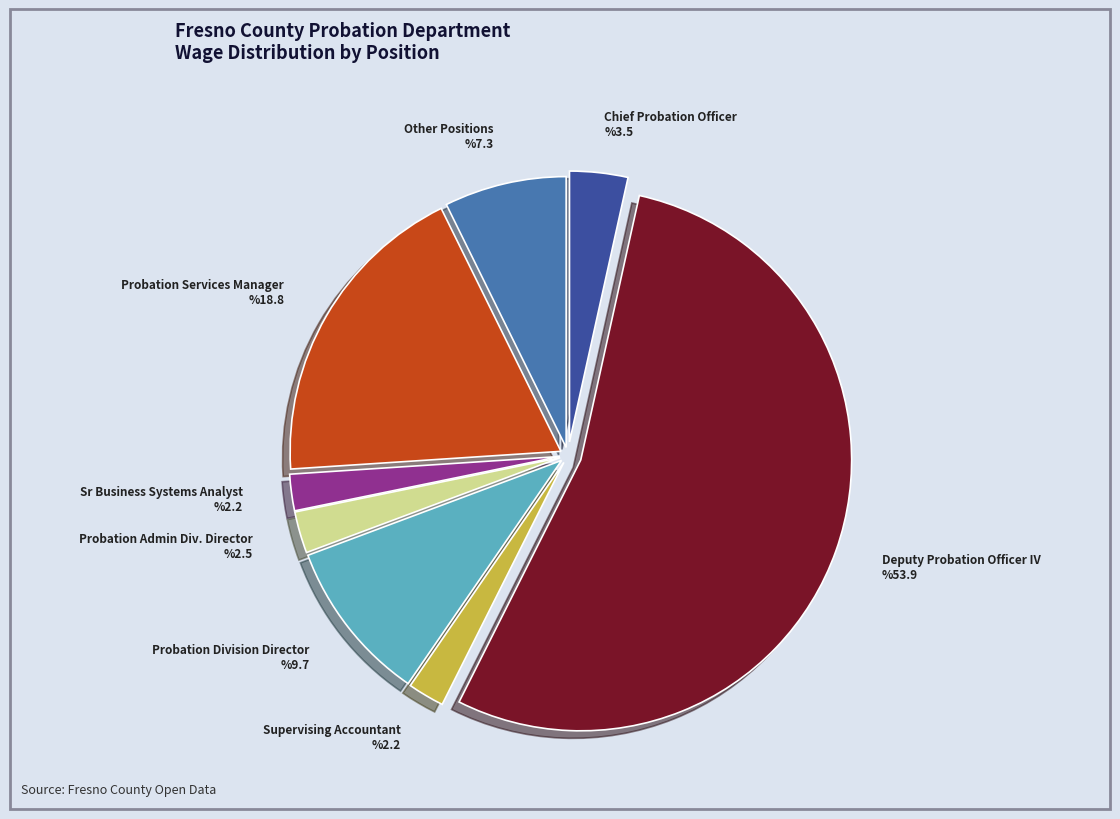

The Deputy Probation Officer IV slice represents 43% of the pie. True or false?

False